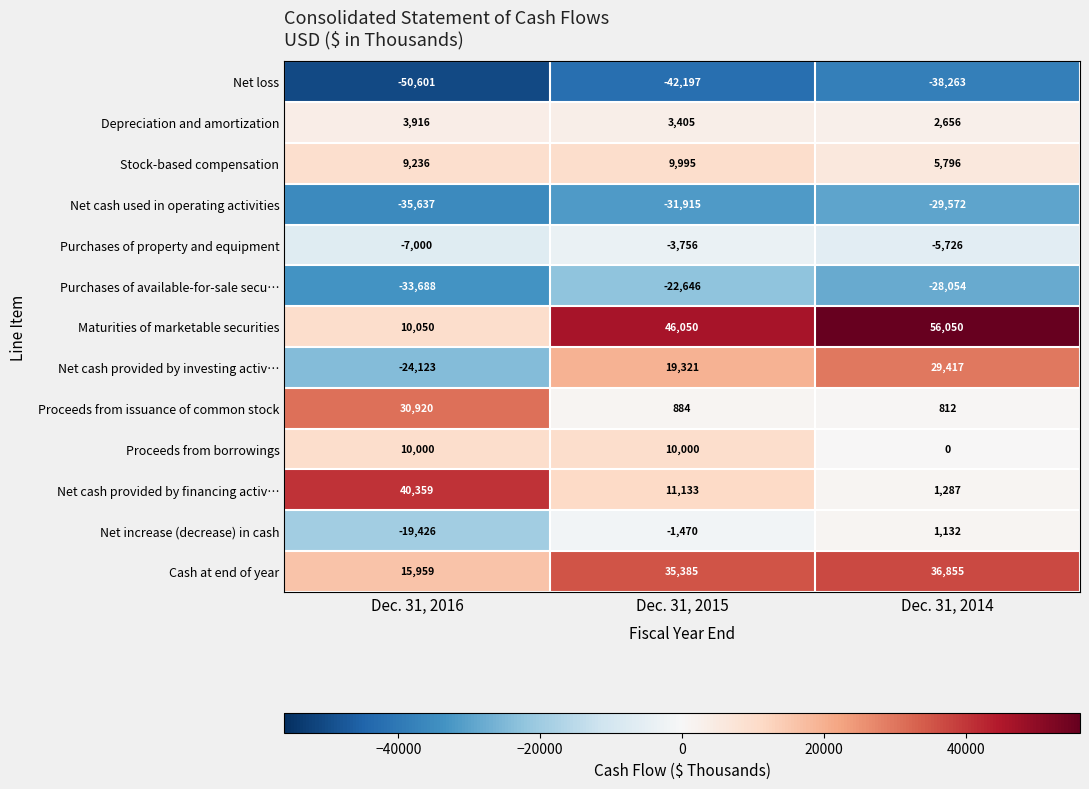

At which category is the sum across all series the highest?

Dec. 31, 2015